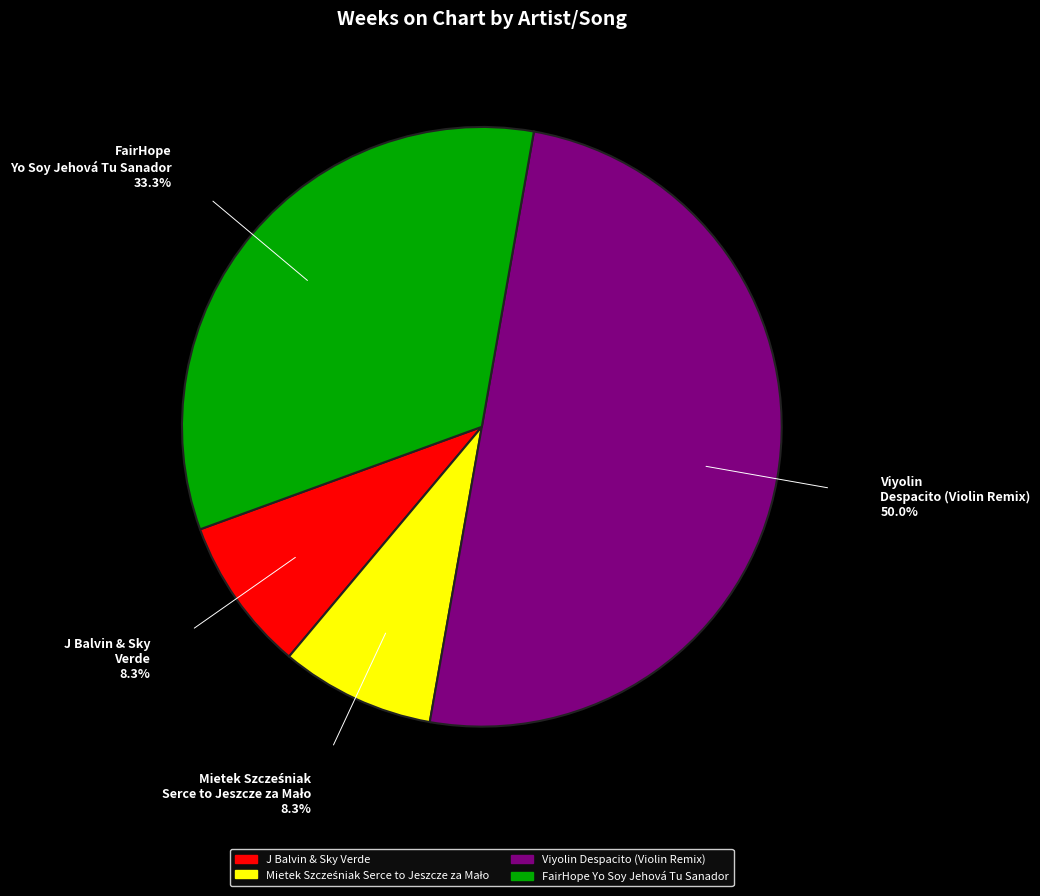

Does J Balvin & Sky Verde represent more than half of the total?

No